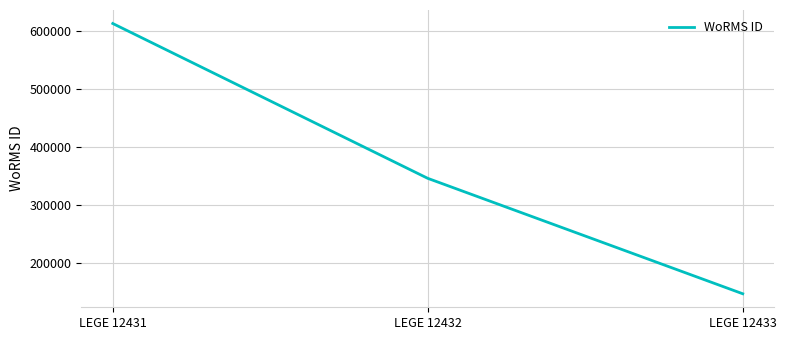

List the labels in order of value, largest first.

LEGE 12431, LEGE 12432, LEGE 12433